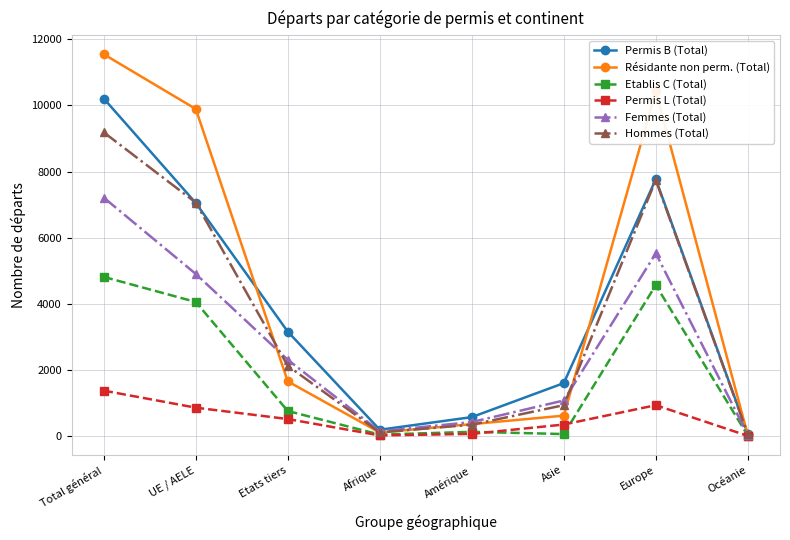

Is the value of Permis L (Total) at Europe greater than the value of Hommes (Total) at Europe?

No